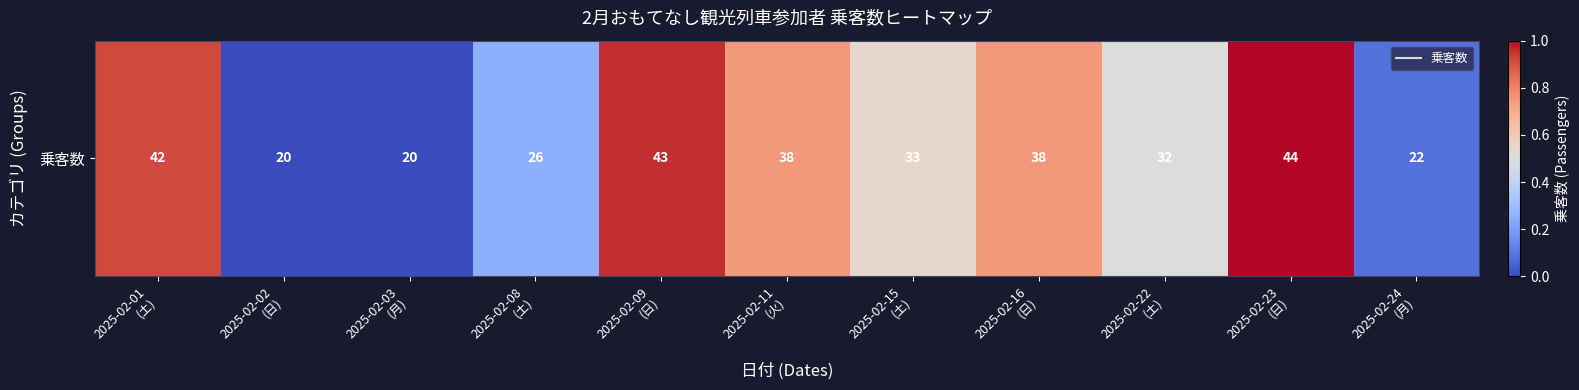

At which category does the chart reach its minimum across all series?

2025-02-02
(日)